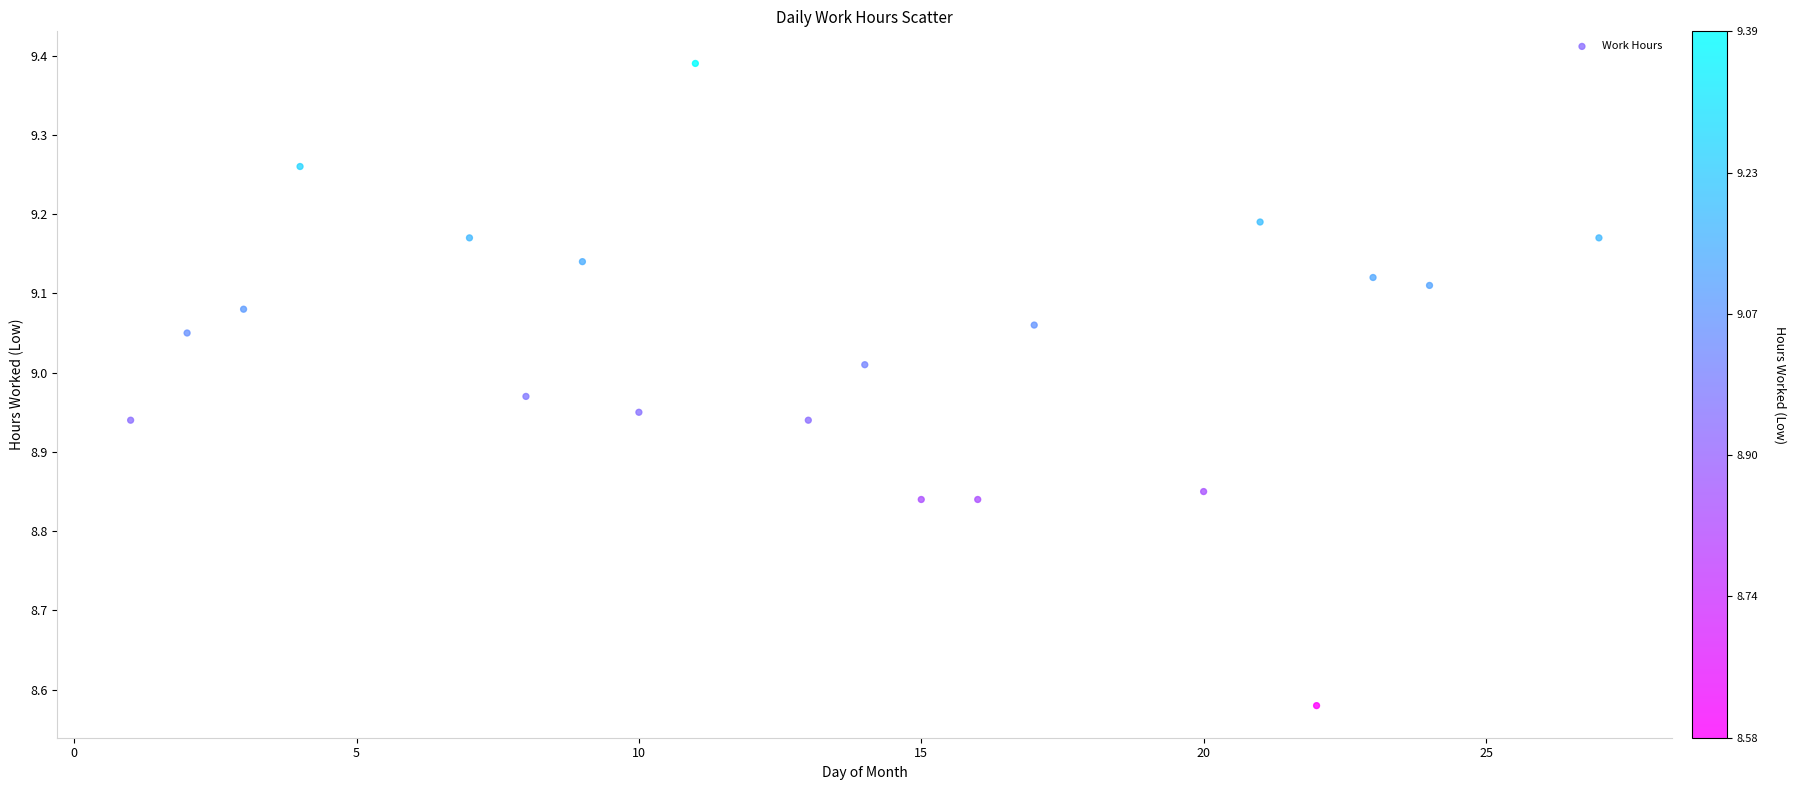

What is the range of X values (max minus min)?

26.0